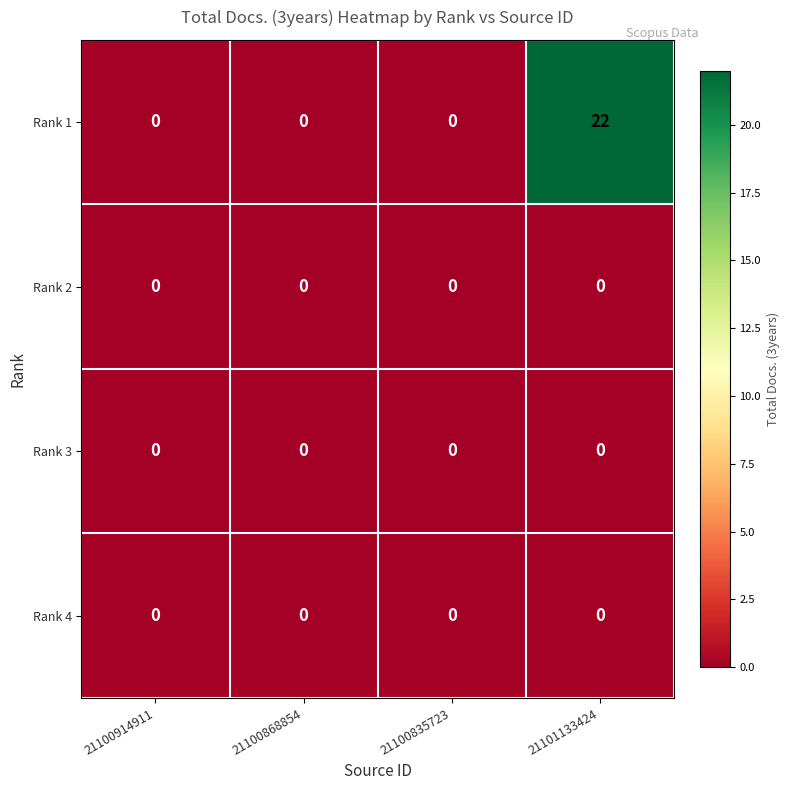

Which series has the widest spread of values?

Rank 1